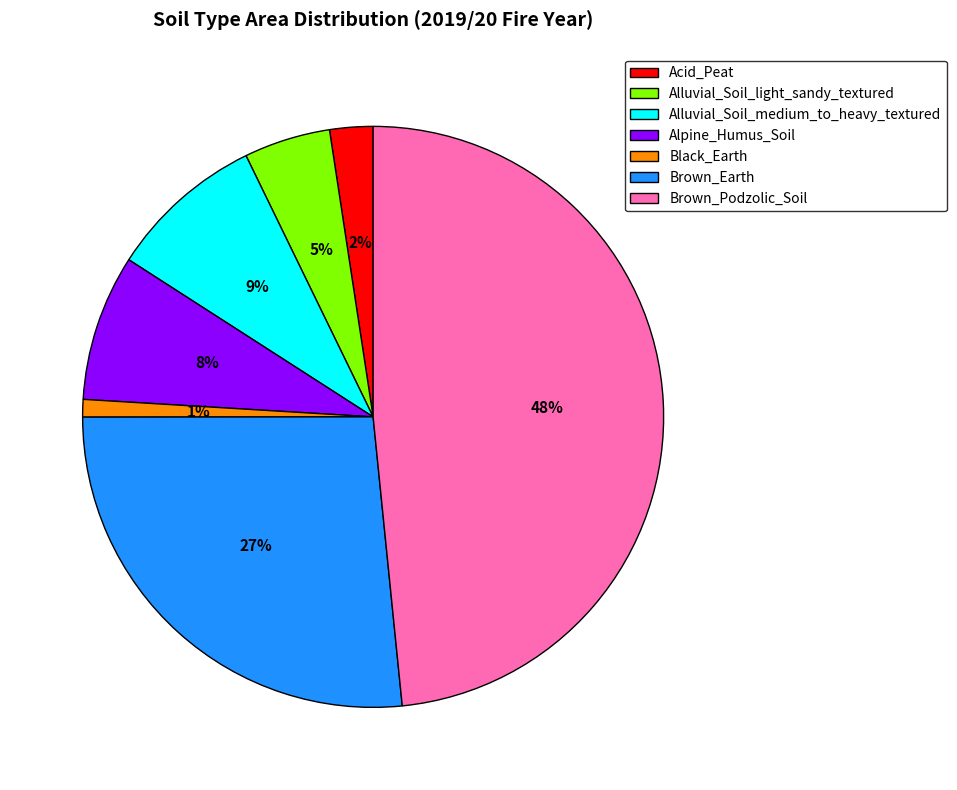

Is Acid_Peat the majority of the pie?

No